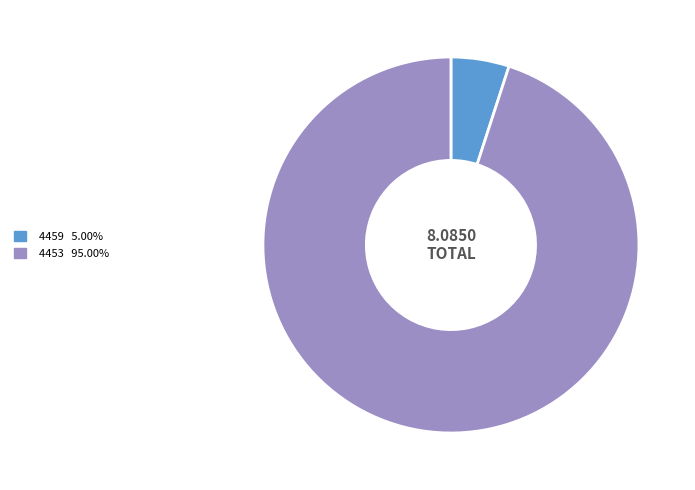

True or false: 4453 accounts for 95% of the total.

True